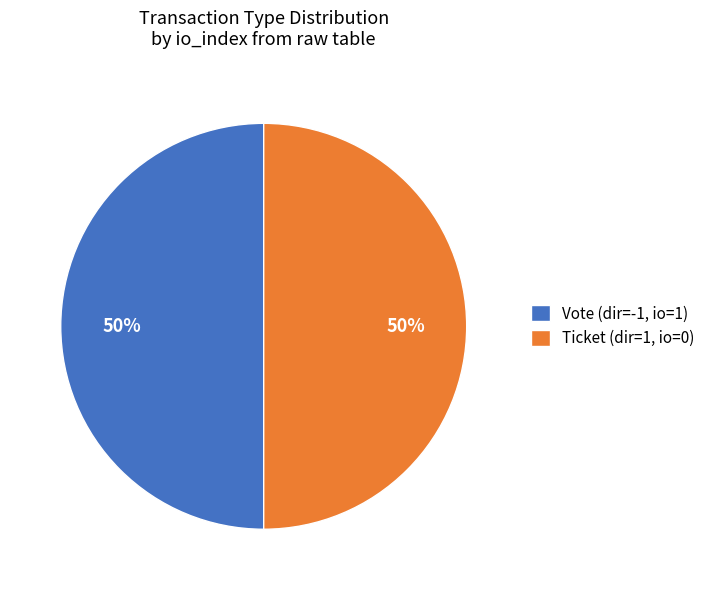

To the nearest percent, what is the average slice percentage?

50%